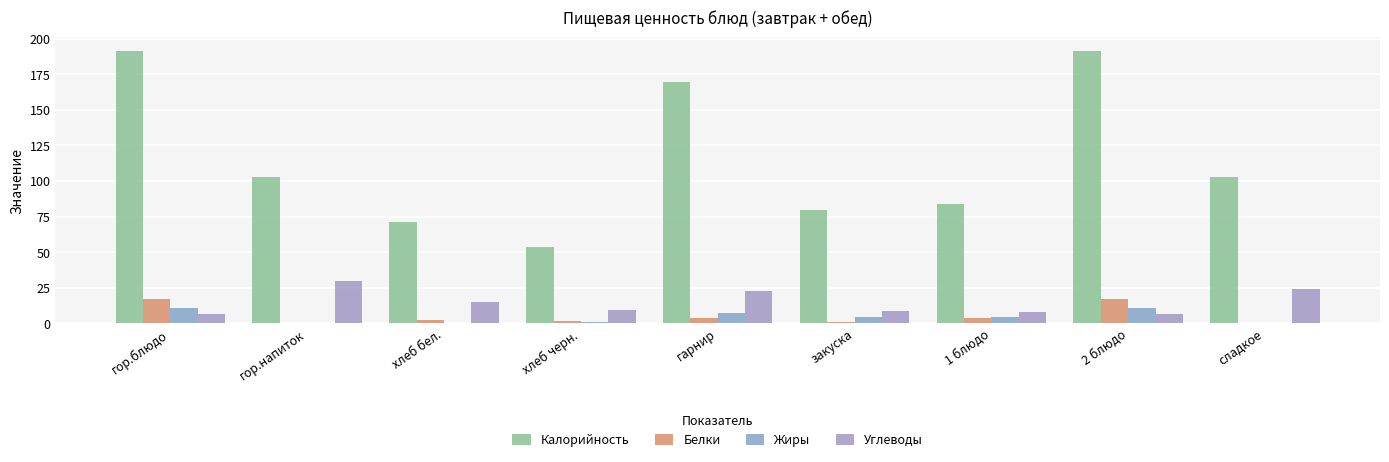

Reading left to right, extract all data points from this chart.

Калорийность: 191.4	102.5	71.0	54.0	169.6	79.8	84.2	191.4	102.5
Белки: 17.3	0.0	2.3	1.6	3.5	1.0	3.4	17.3	0.0
Жиры: 10.5	0.5	0.2	1.0	7.0	4.6	4.2	10.5	0.5
Углеводы: 6.9	30.0	15.0	9.6	23.1	8.6	8.2	6.9	24.5